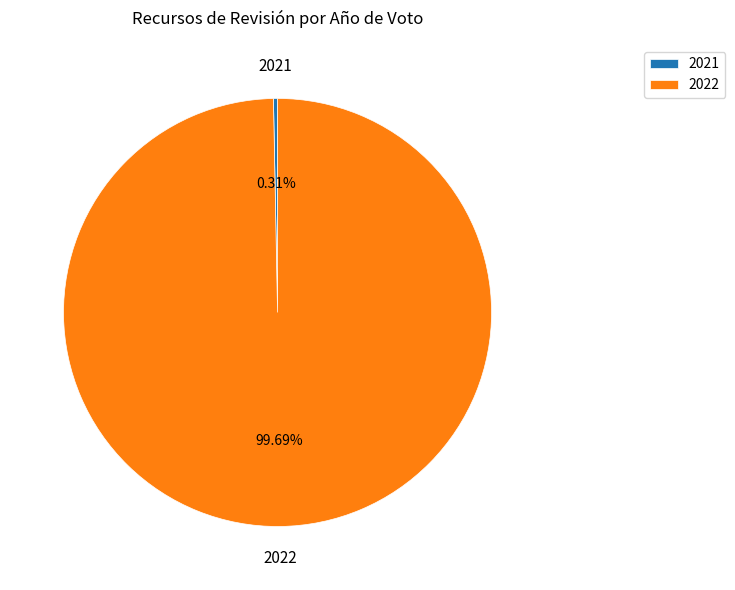

What percentage is NOT represented by 2022?

0.3%